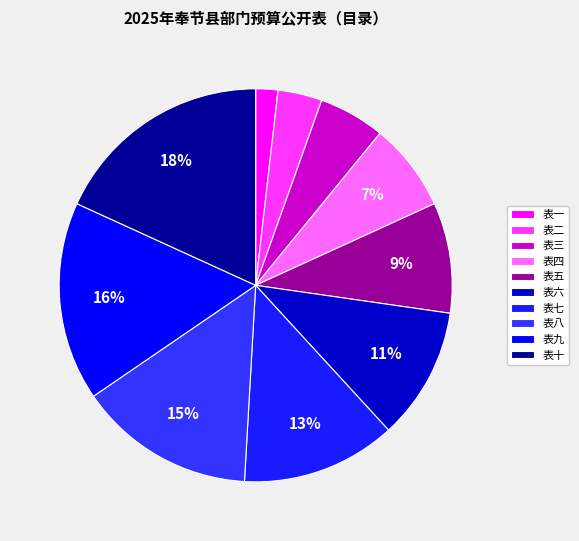

The 表八 slice represents 15% of the pie. True or false?

True